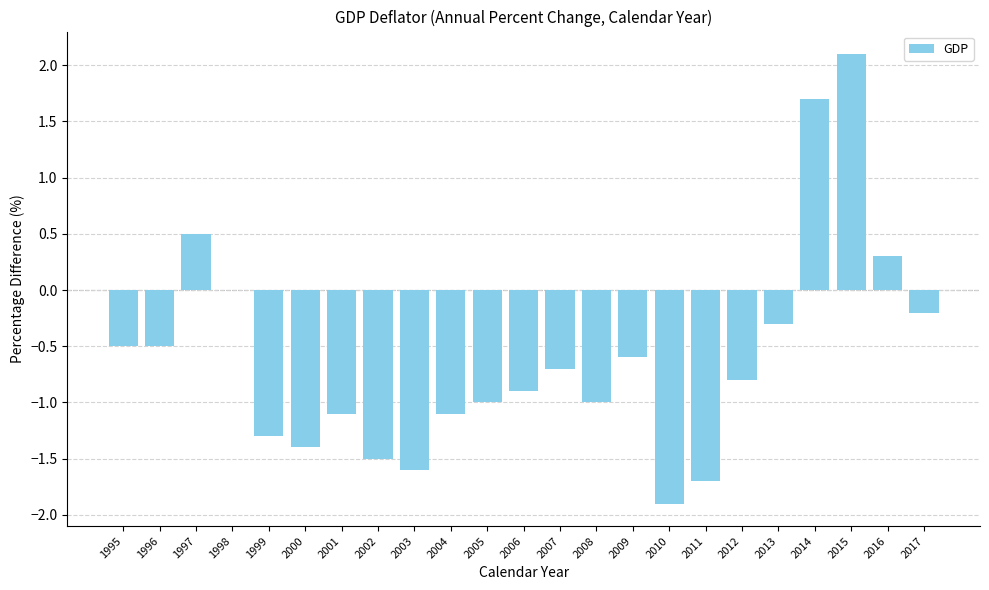

What is the greatest value displayed?

2.1